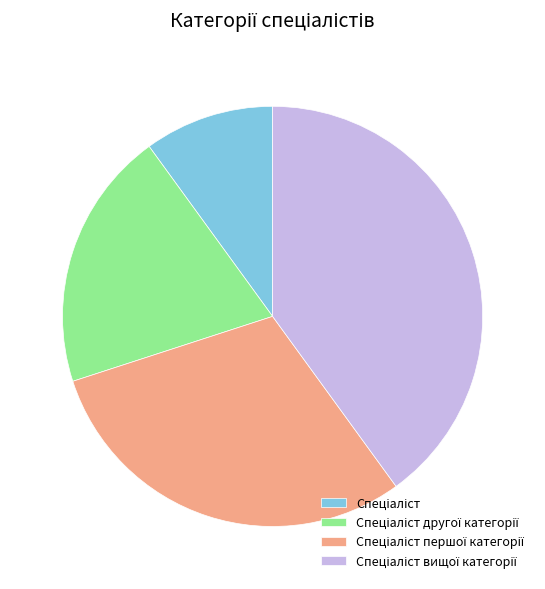

Is there any slice that represents more than half of the pie?

No